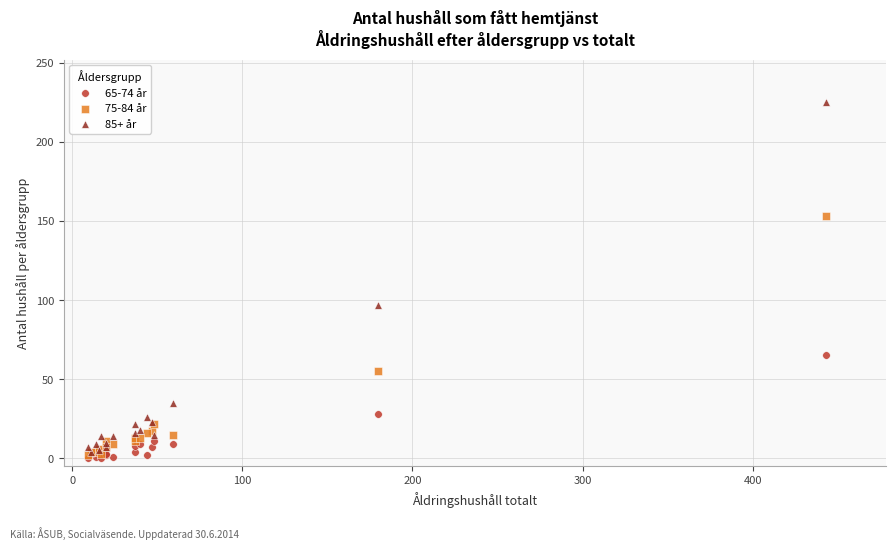

In the 85+ år series, what Y value is closest to 114?

97